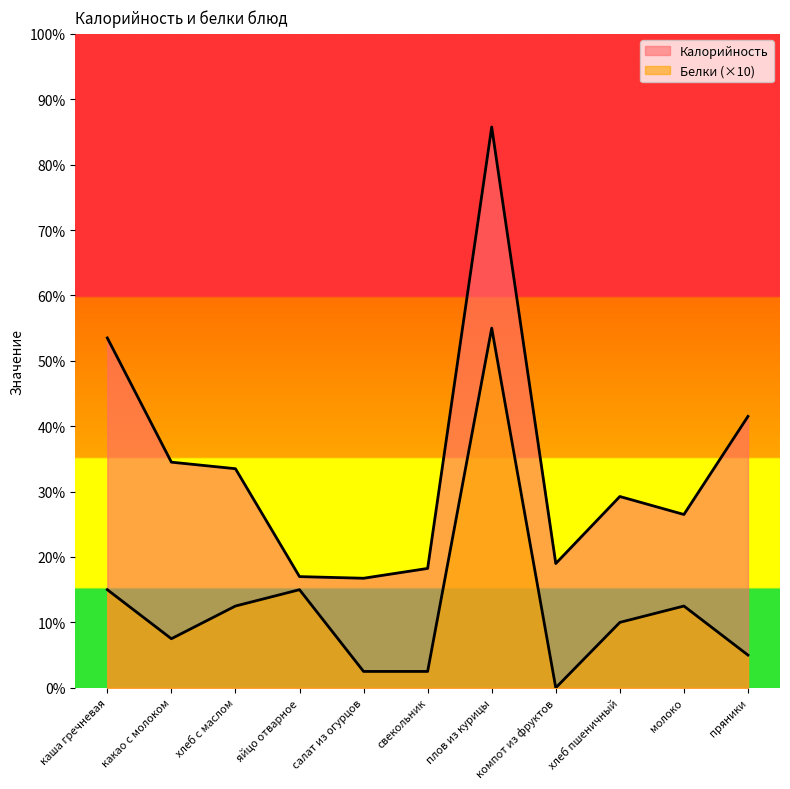

At which label does Белки reach its peak?

плов из курицы